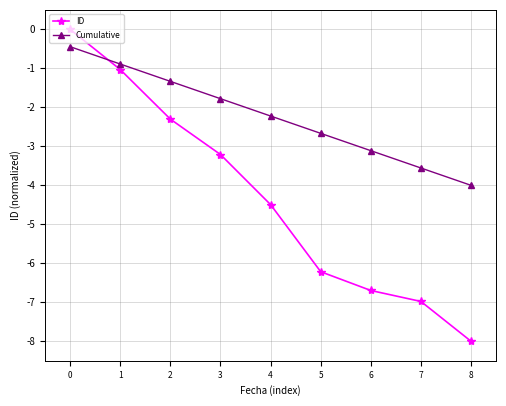

True or false: Cumulative and ID intersect in this chart.

True